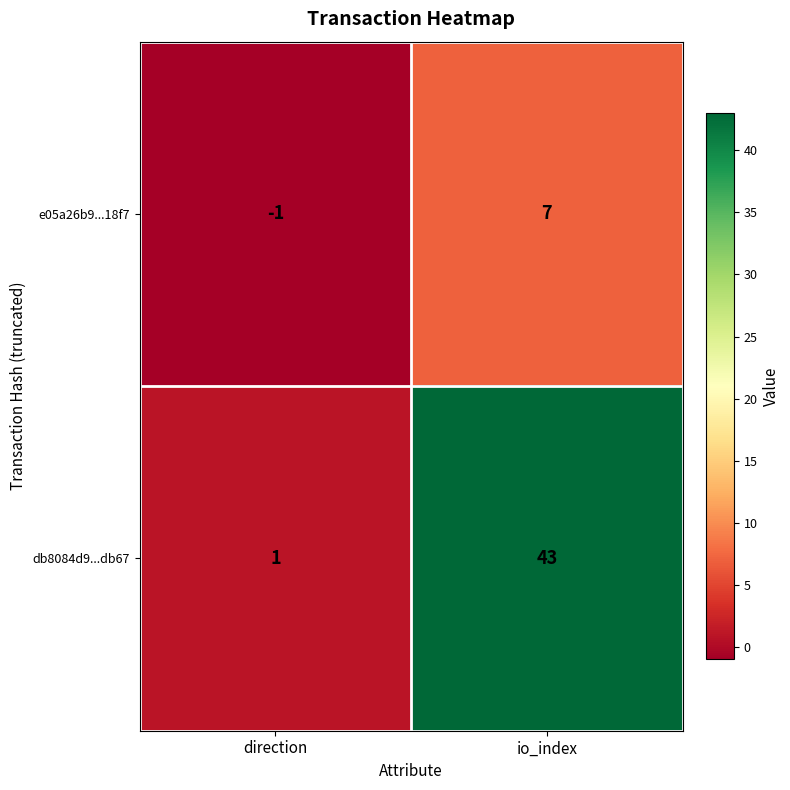

Count the number of data series in this chart.

2